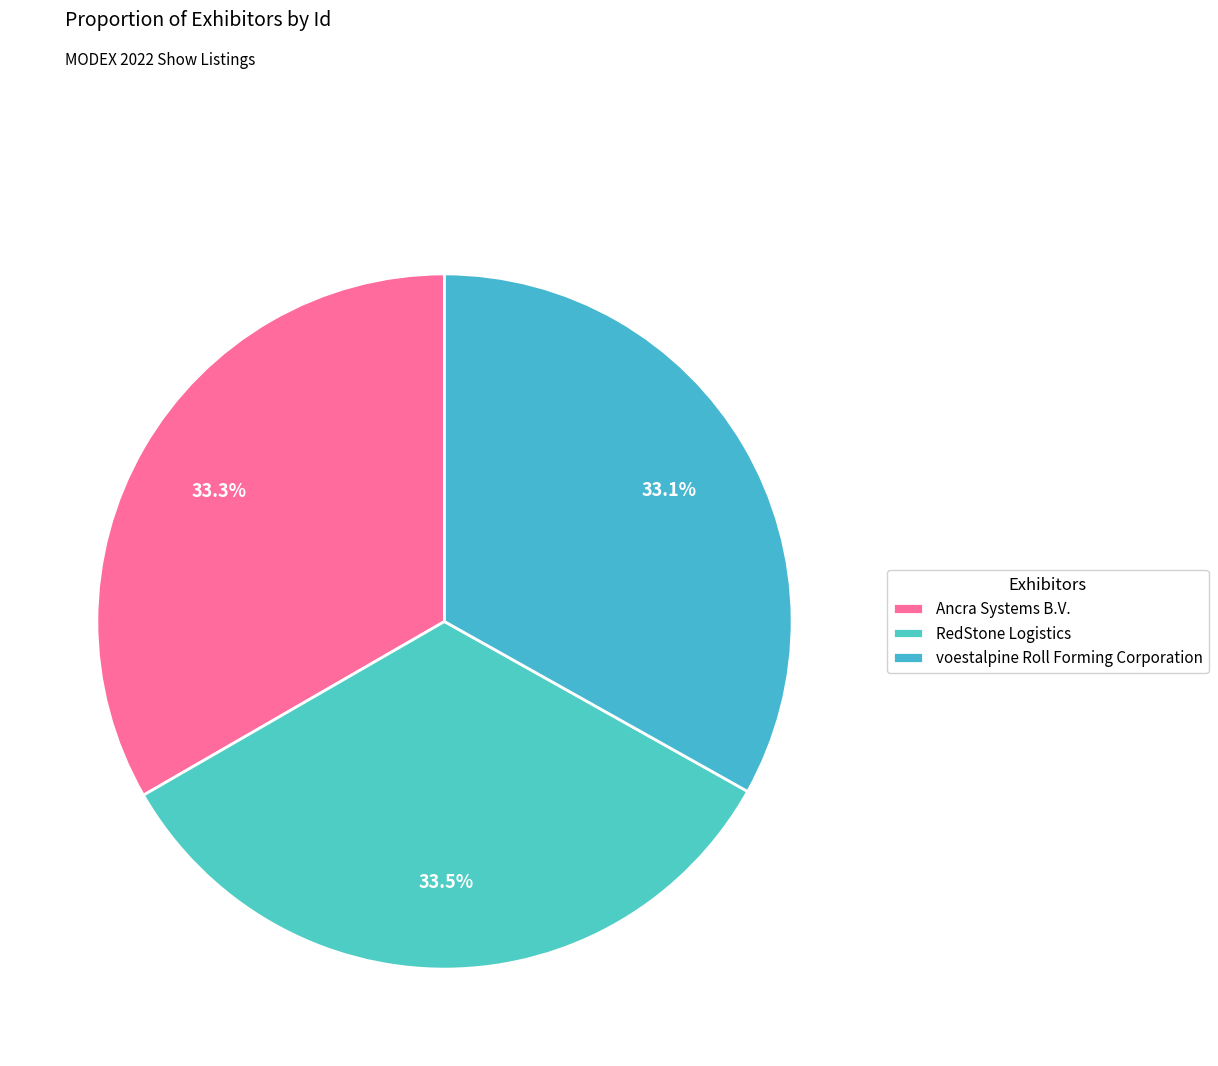

Is it true that voestalpine Roll Forming Corporation is 43% of the pie?

False